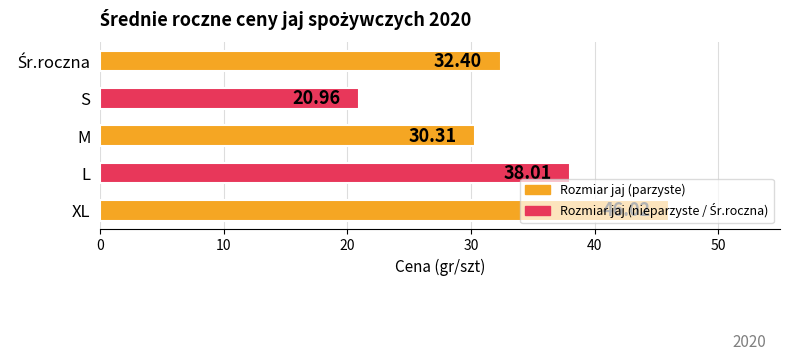

Approximately how many times larger is the value at S compared to M?

0.7